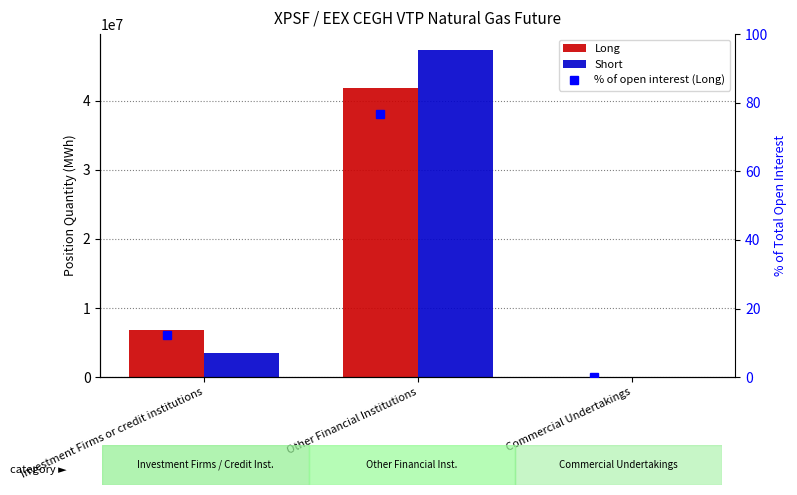

How many series are shown in this chart?

3